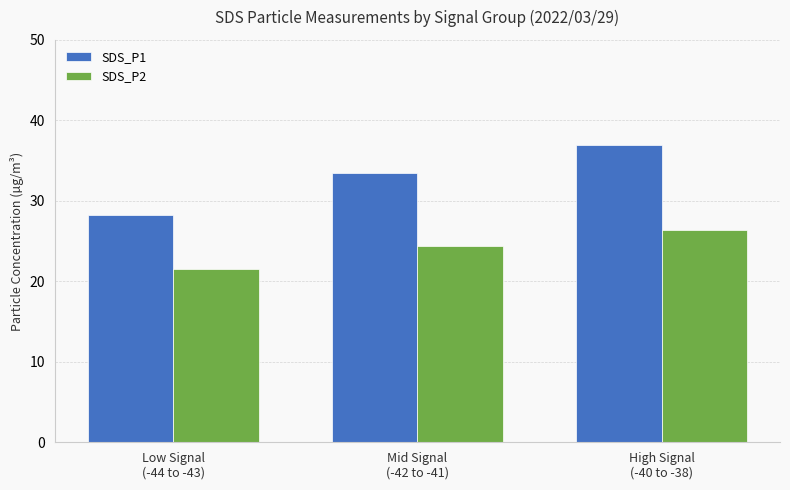

Is the value of SDS_P2 at High Signal
(-40 to -38) greater than the value of SDS_P1 at Mid Signal
(-42 to -41)?

No